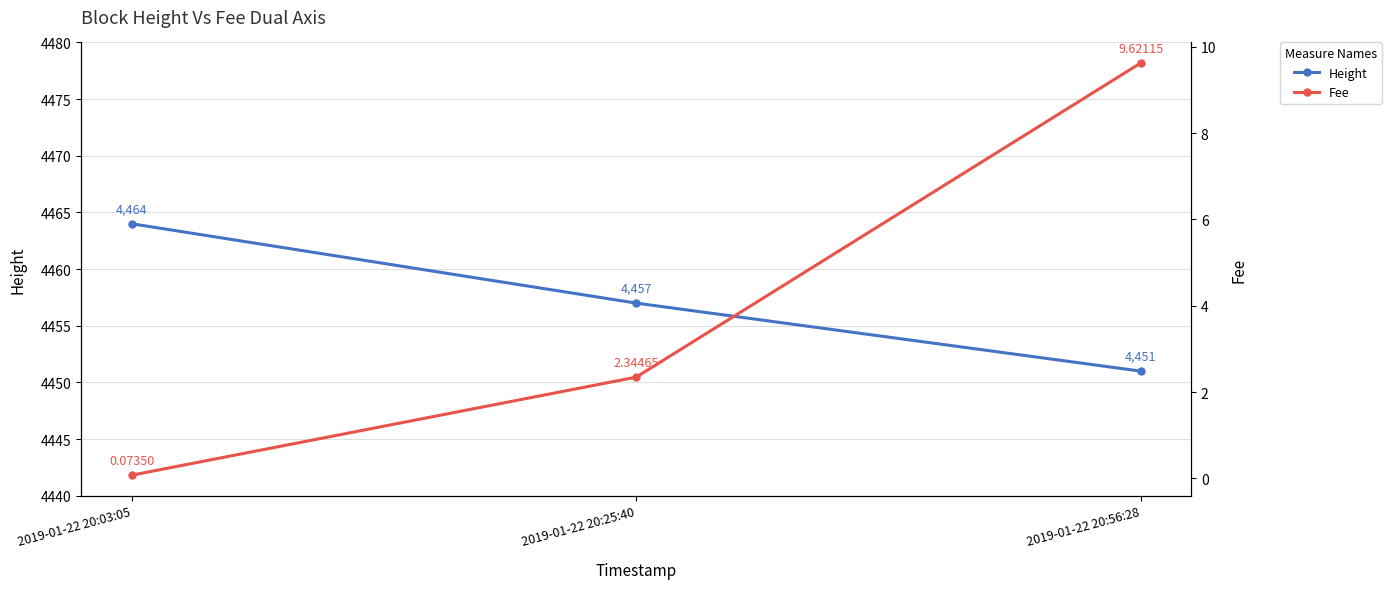

At how many categories does at least one series exceed 302?

3